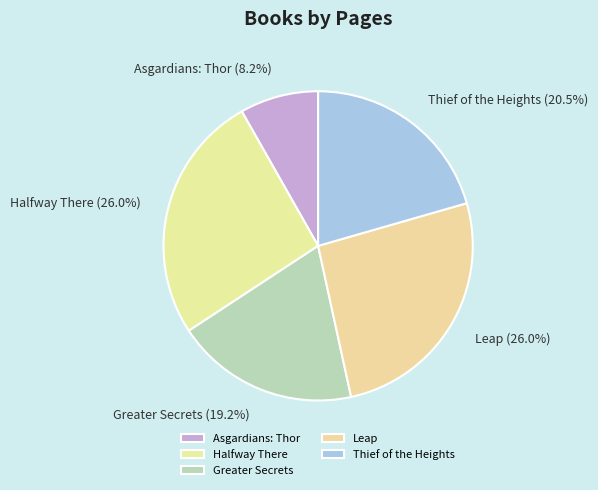

Between Asgardians: Thor and Halfway There, which is larger?

Halfway There